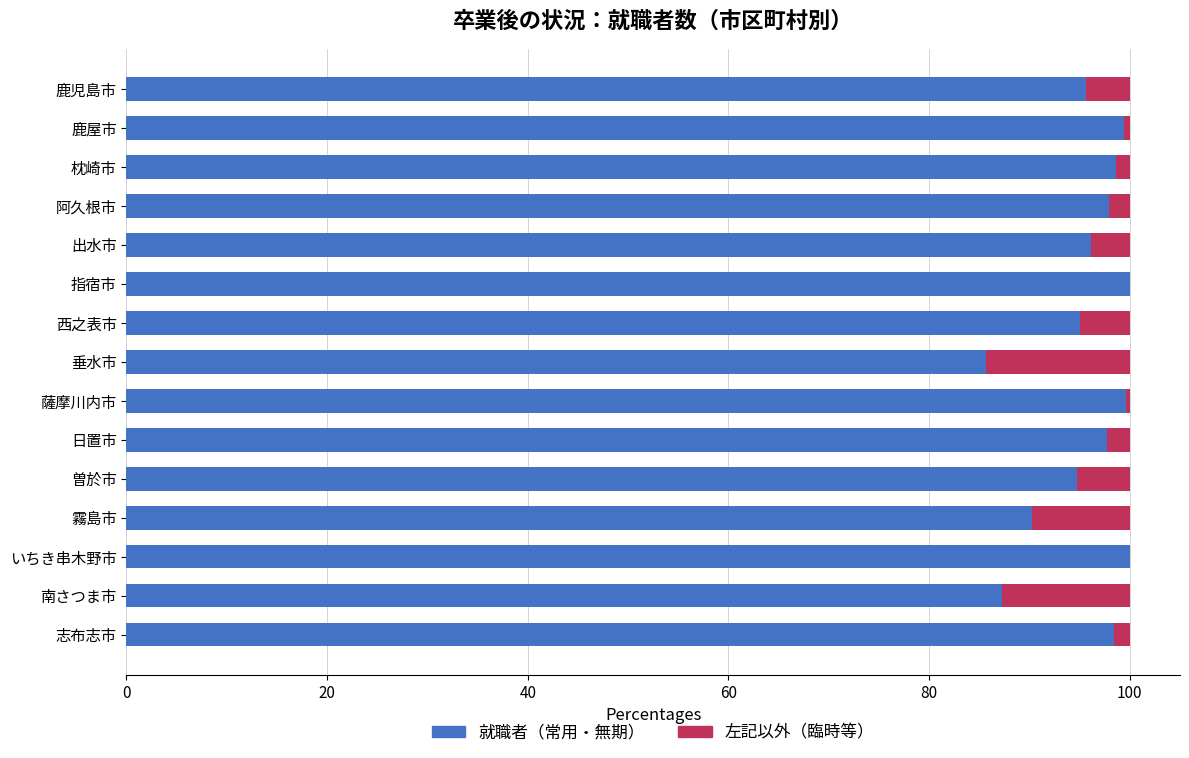

What is the highest value of the 就職者（常用・無期） series?

100.0